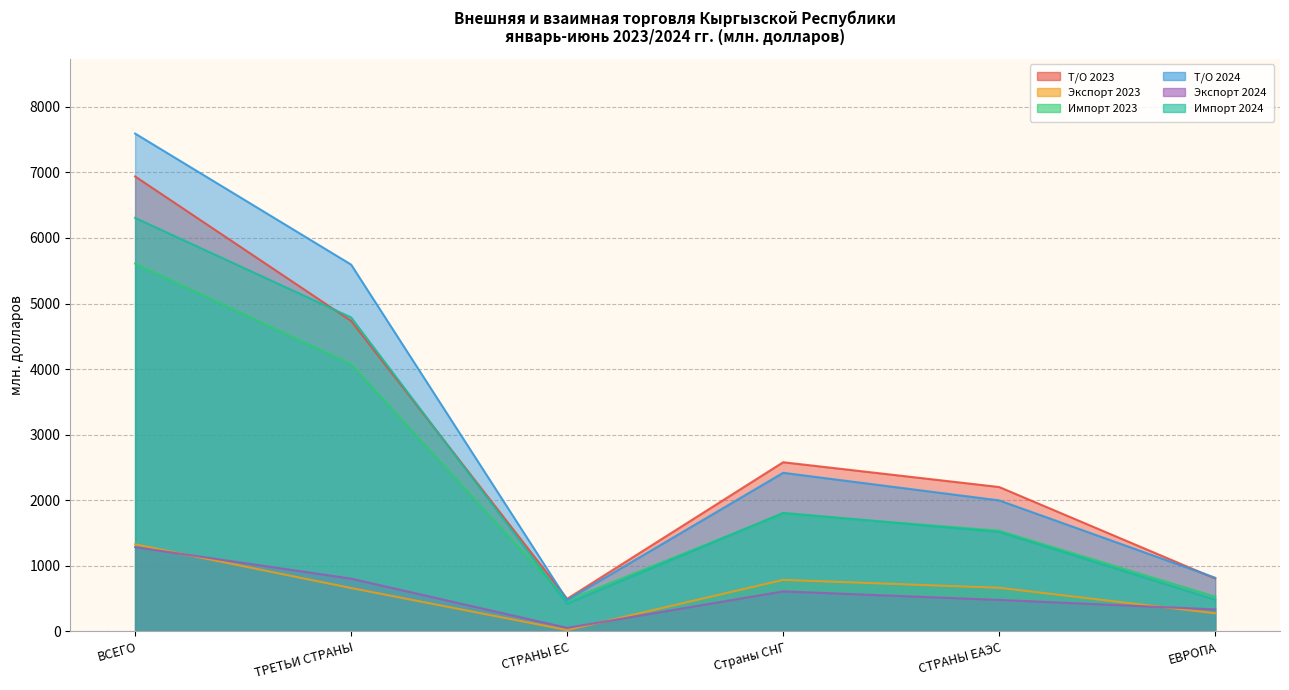

True or false: Т/О 2024 has more than 0 interior local peaks.

True